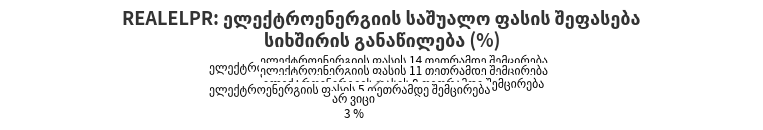

Rank the categories by value from highest to lowest.

ელექტროენერგიის ფასის 8 თეთრამდე შემცირება, ელექტროენერგიის ფასის 5 თეთრამდე შემცირება, ელექტროენერგიის ფასის 11 თეთრამდე შემცირება, ელექტროენერგიის ფასის 14 თეთრამდე შემცირება, ელექტროენერგიის ფასის შემცირება შეუძლებელია, არ ვიცი